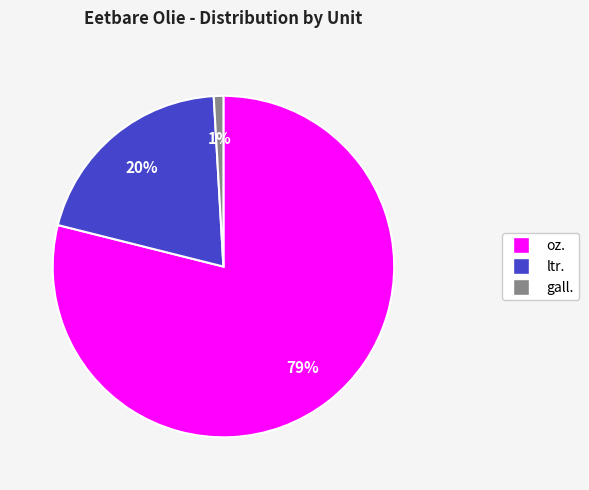

Is there any slice that represents more than half of the pie?

Yes